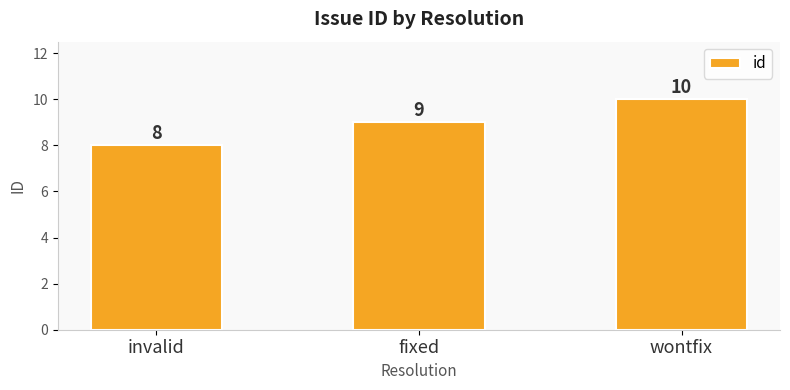

How many series are shown in this chart?

1